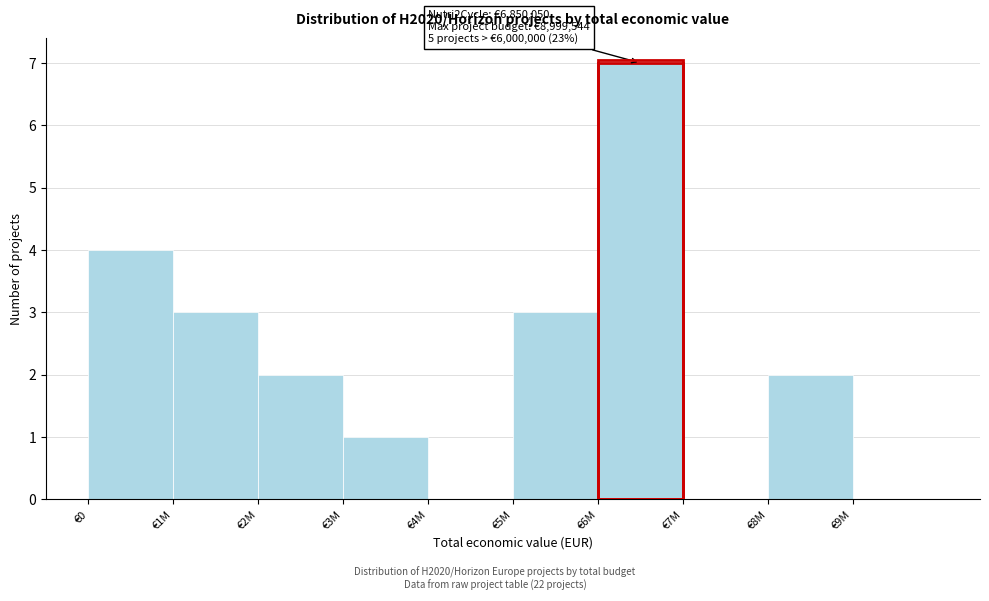

Reading left to right, transcribe all the data shown in this chart.

€0=4	€1M=3	€2M=2	€3M=1	€4M=0	€5M=3	€6M=7	€7M=0	€8M=2	€9M=0